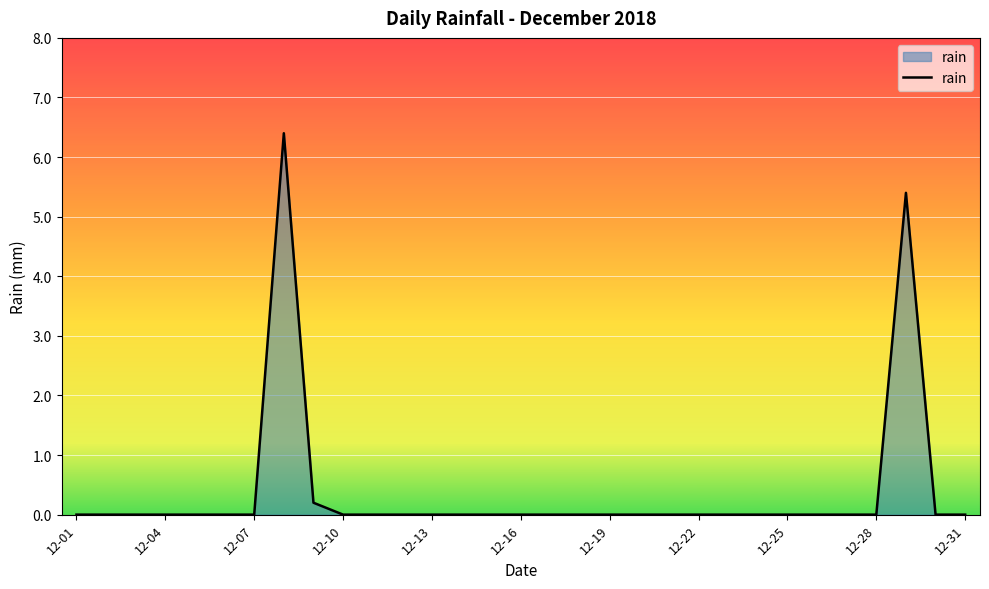

What is the difference between the maximum and minimum values?

6.4